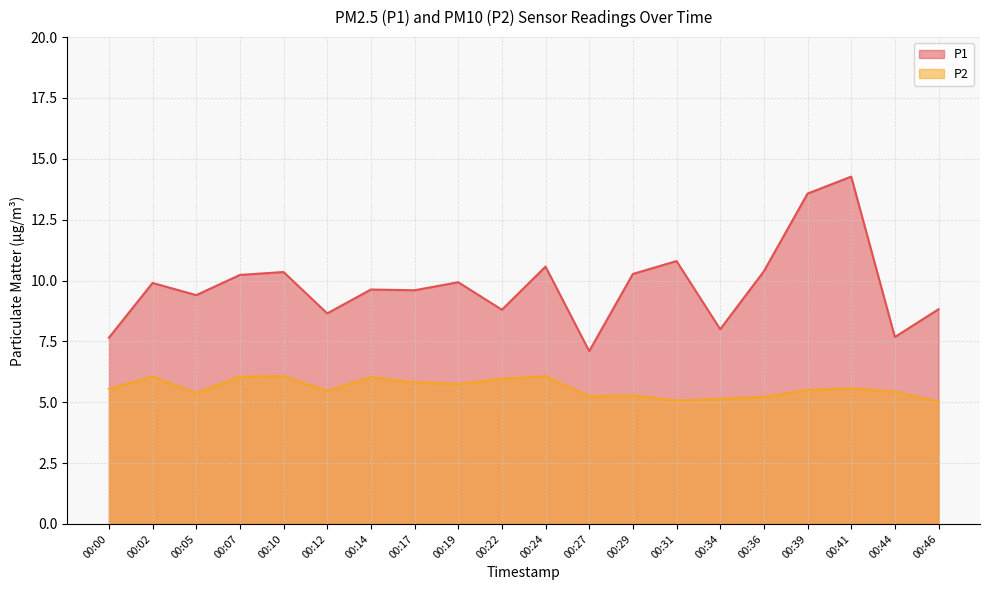

Reading left to right, extract all data points from this chart.

P1: 7.7	9.9	9.4	10.2	10.3	8.7	9.6	9.6	9.9	8.8	10.6	7.1	10.3	10.8	8.0	10.4	13.6	14.3	7.7	8.8
P2: 5.5	6.0	5.4	6.0	6.1	5.5	6.0	5.8	5.8	6.0	6.1	5.2	5.3	5.1	5.1	5.2	5.5	5.6	5.4	5.0